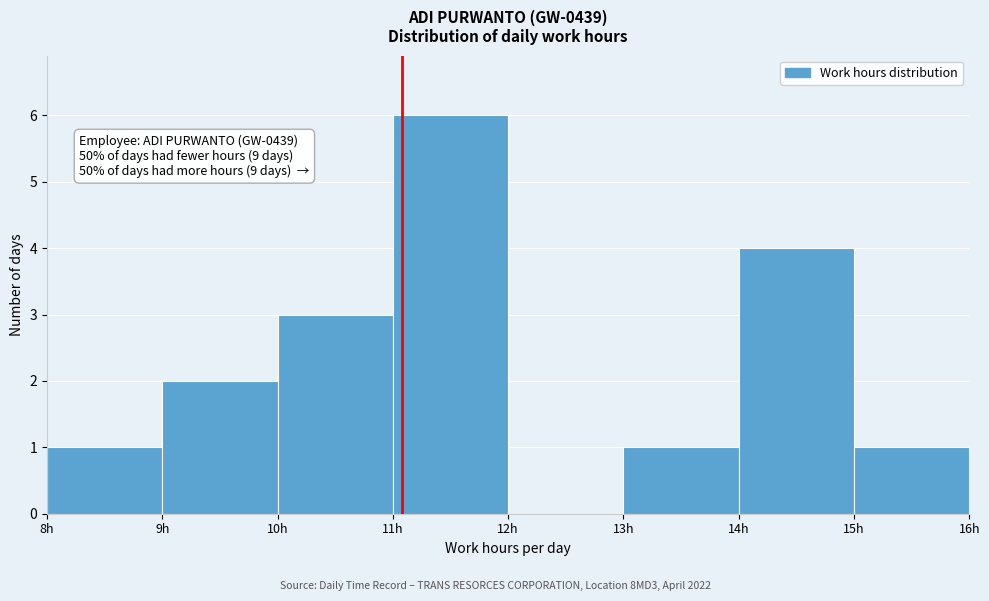

Over which range of the x-axis is the bar tallest?

11 to 12